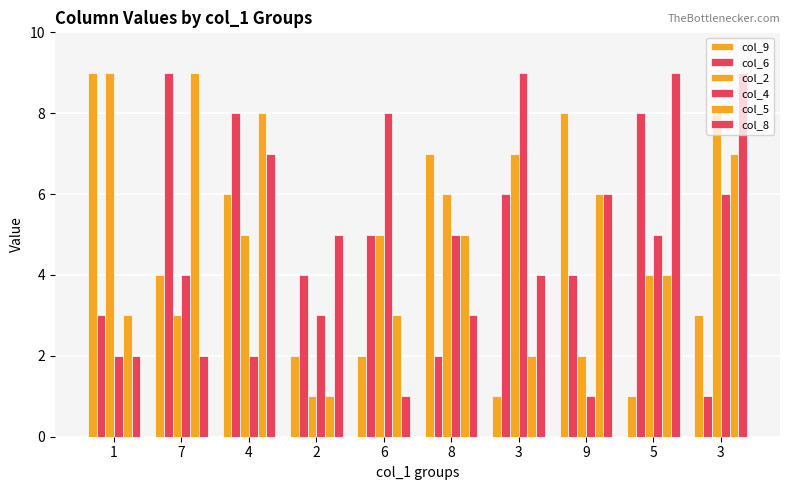

How many bars are there in total?

60